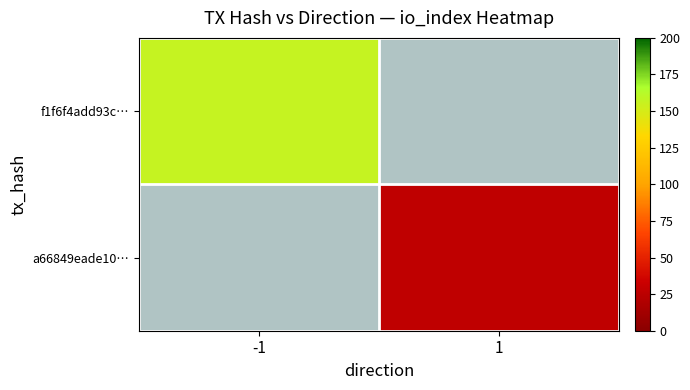

Is the value of f1f6f4add93c… at 1 greater than the value of a66849eade10… at -1?

No